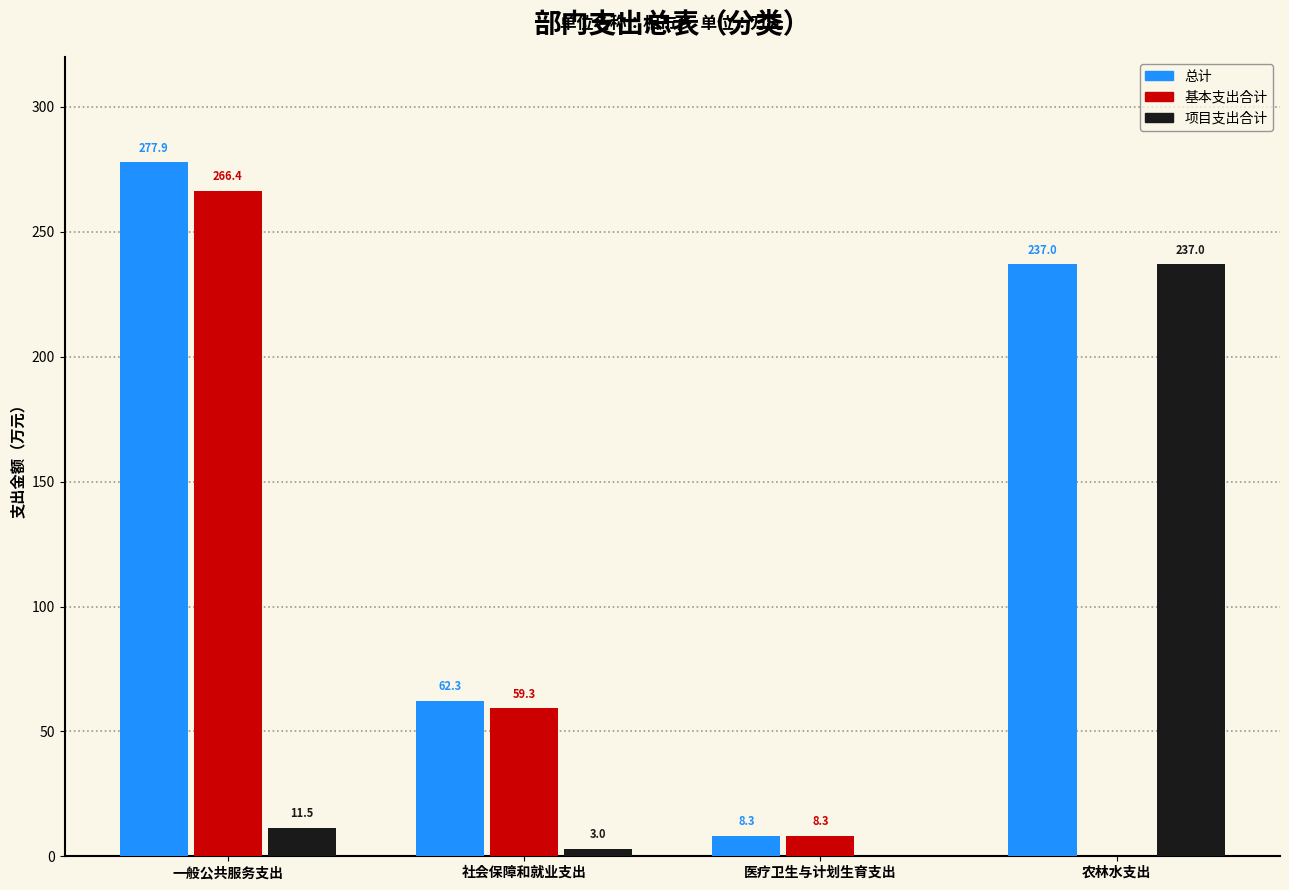

Where does the 总计 series first go above 237?

一般公共服务支出